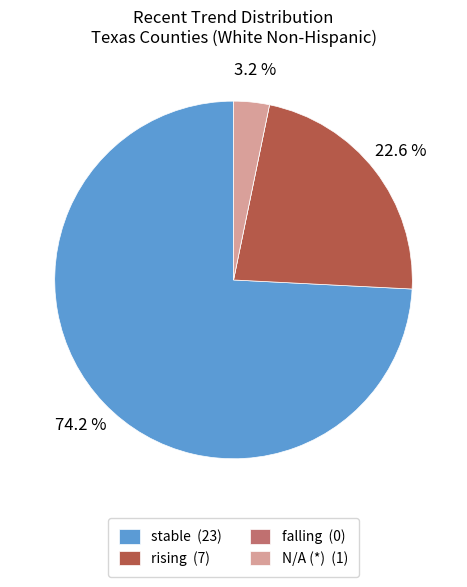

Which slice is the largest?

stable